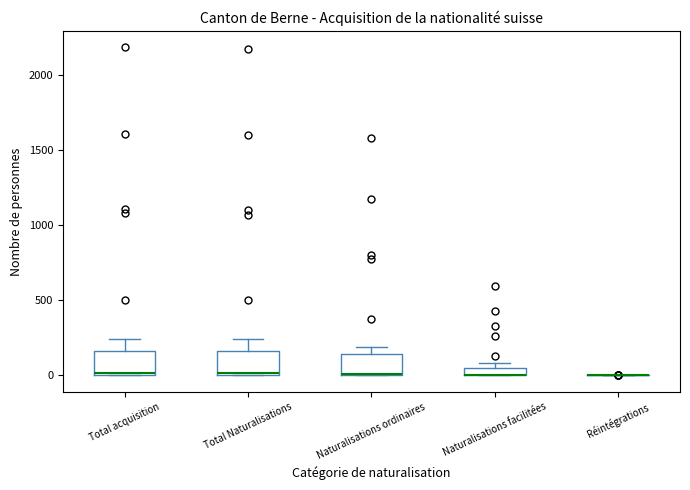

Where is the lower edge of the box for Total acquisition on the y-axis? The values are not printed on the chart, so give them approximately, as read against the axis.

0